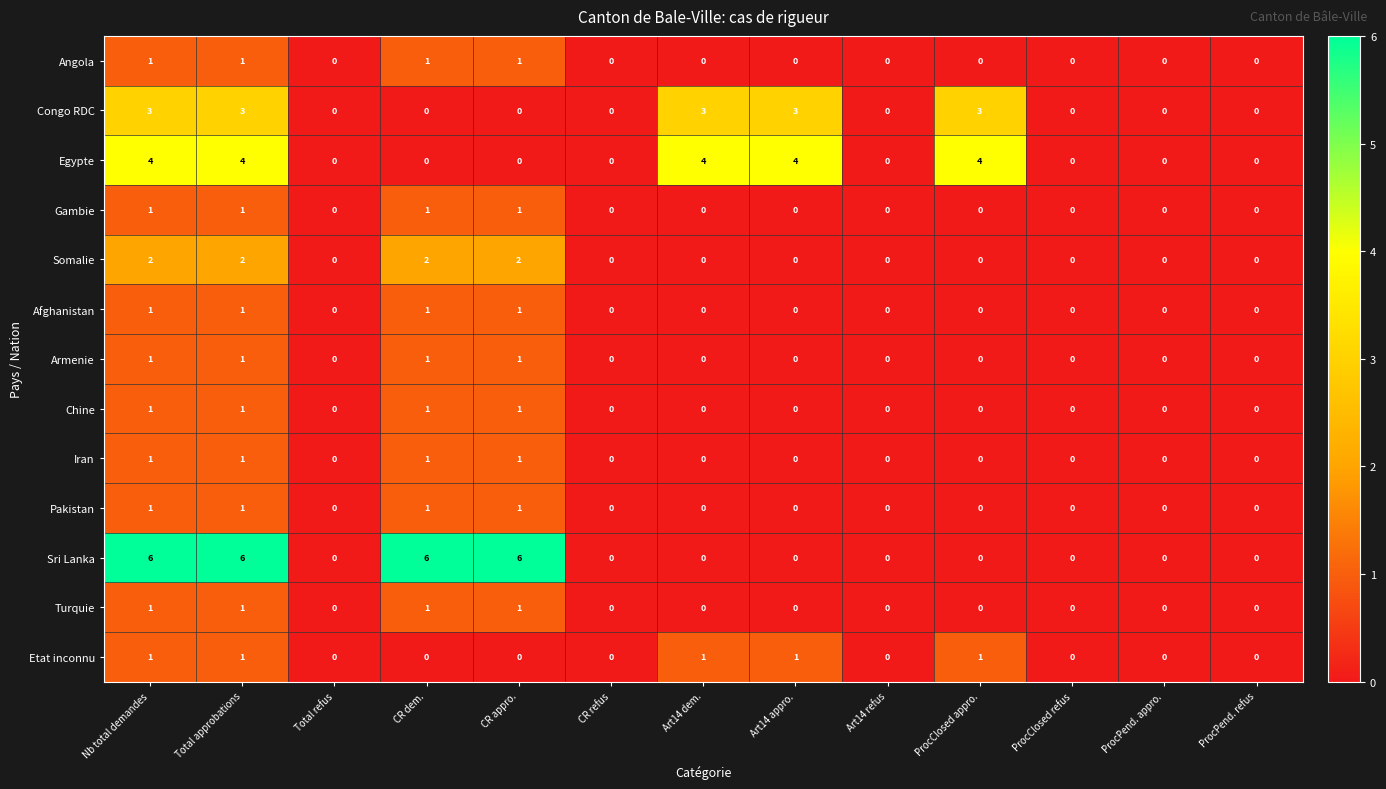

What is the greatest value displayed?

6